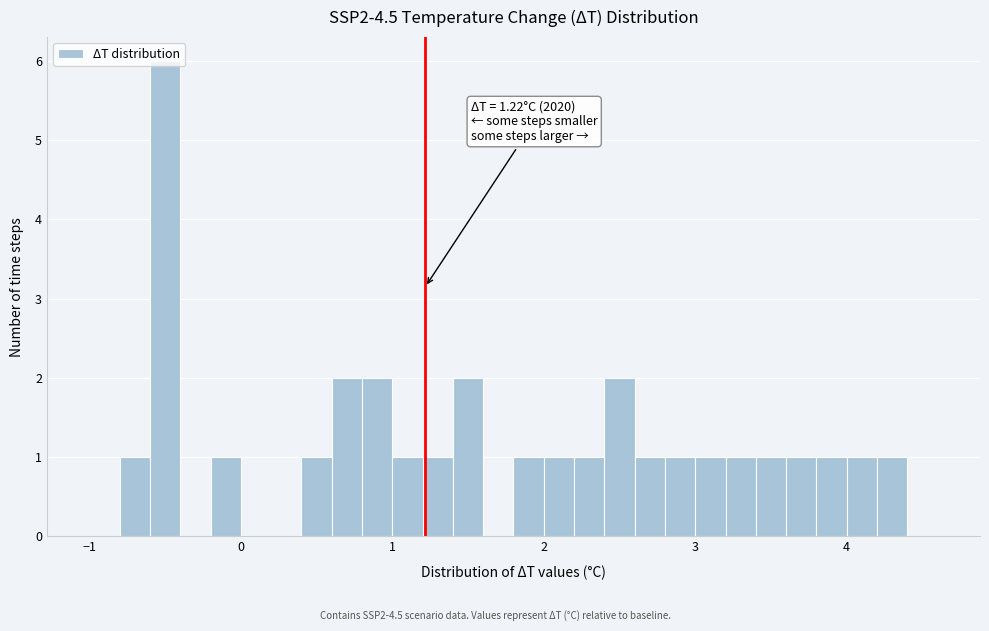

Around what value on the x-axis is the tallest bar? Give the approximate position of its centre, as read against the axis.

-0.5